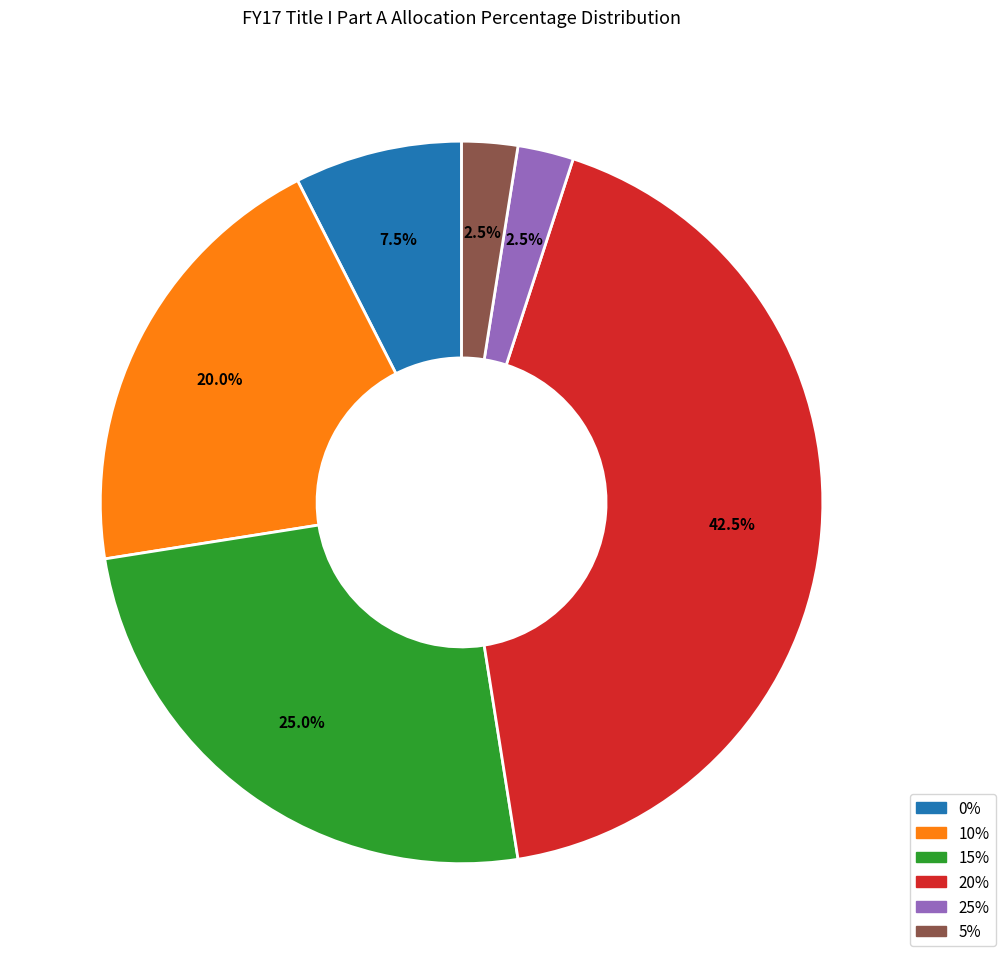

Is there a majority slice in this chart?

No